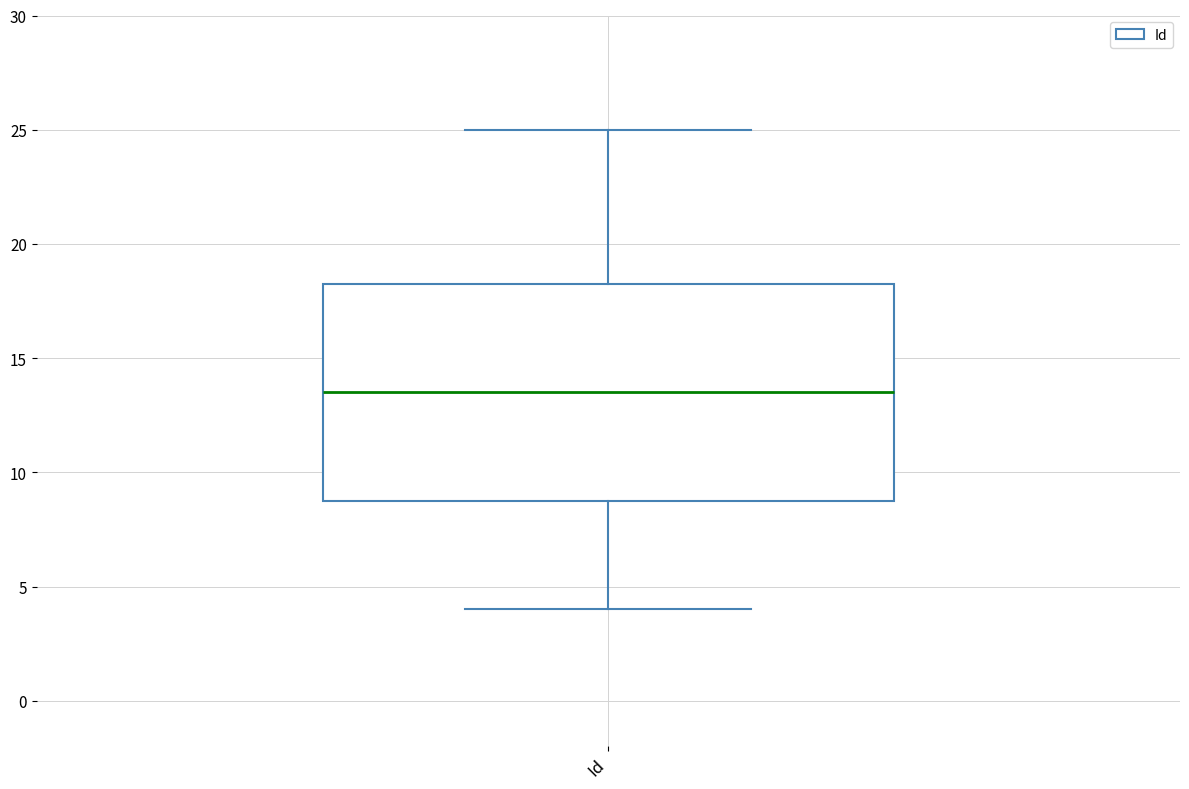

Read this box plot against the y-axis: the position of the median line, the range covered by the box, and the ends of both whiskers. The values are not printed on the chart, so give them approximately, as read against the axis.

median 13.5, box 9.0 to 18.5, whiskers 4.0 to 25.0